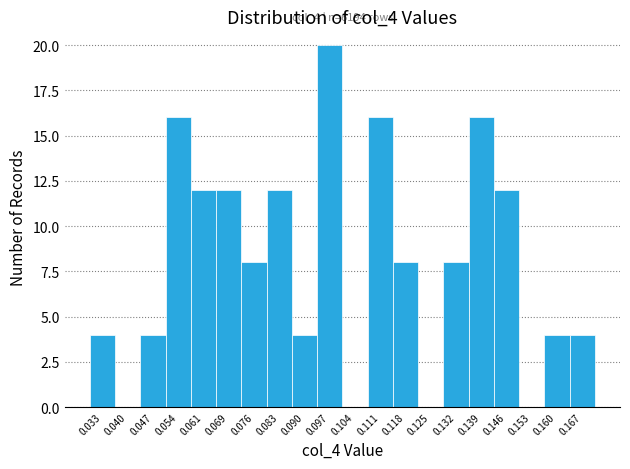

Which range on the x-axis has the tallest bar?

0.093 to 0.100